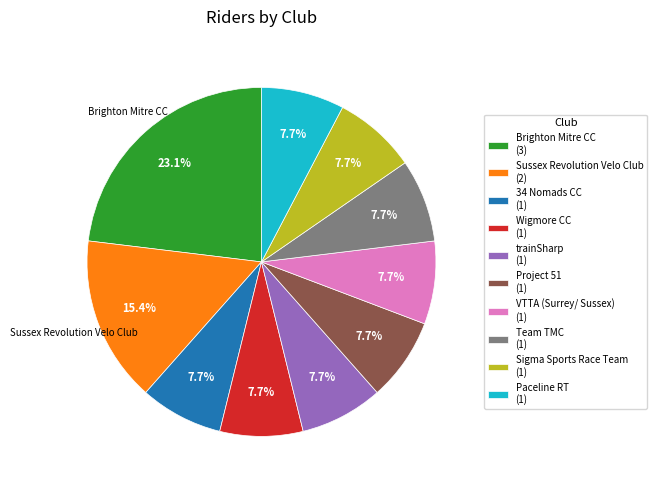

Is there a majority slice in this chart?

No